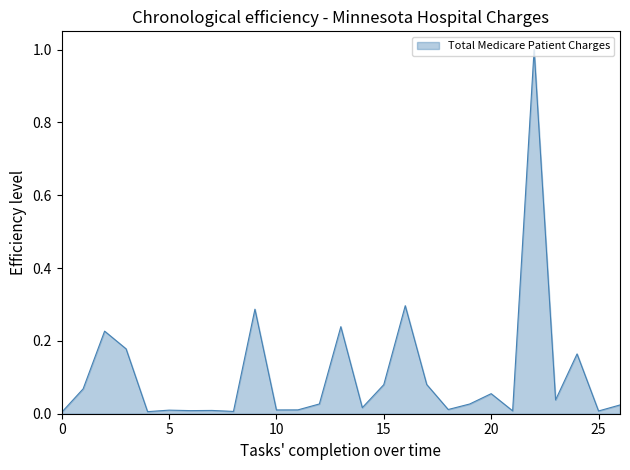

What is the greatest value displayed?

1.0